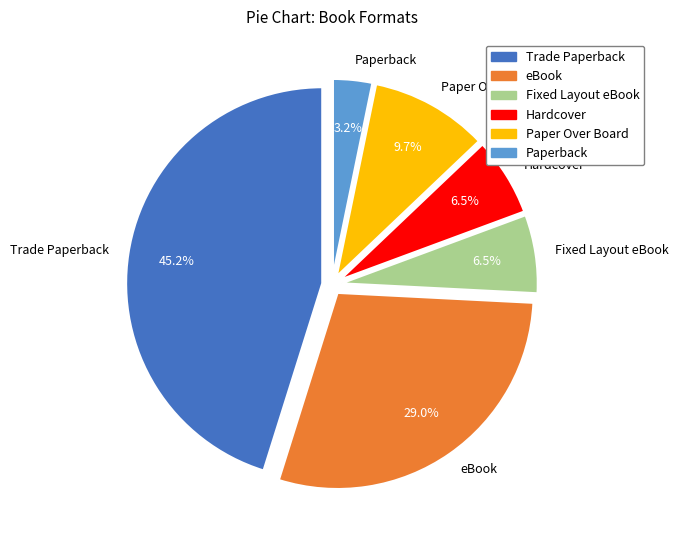

Does Fixed Layout eBook account for over 50% of the chart?

No